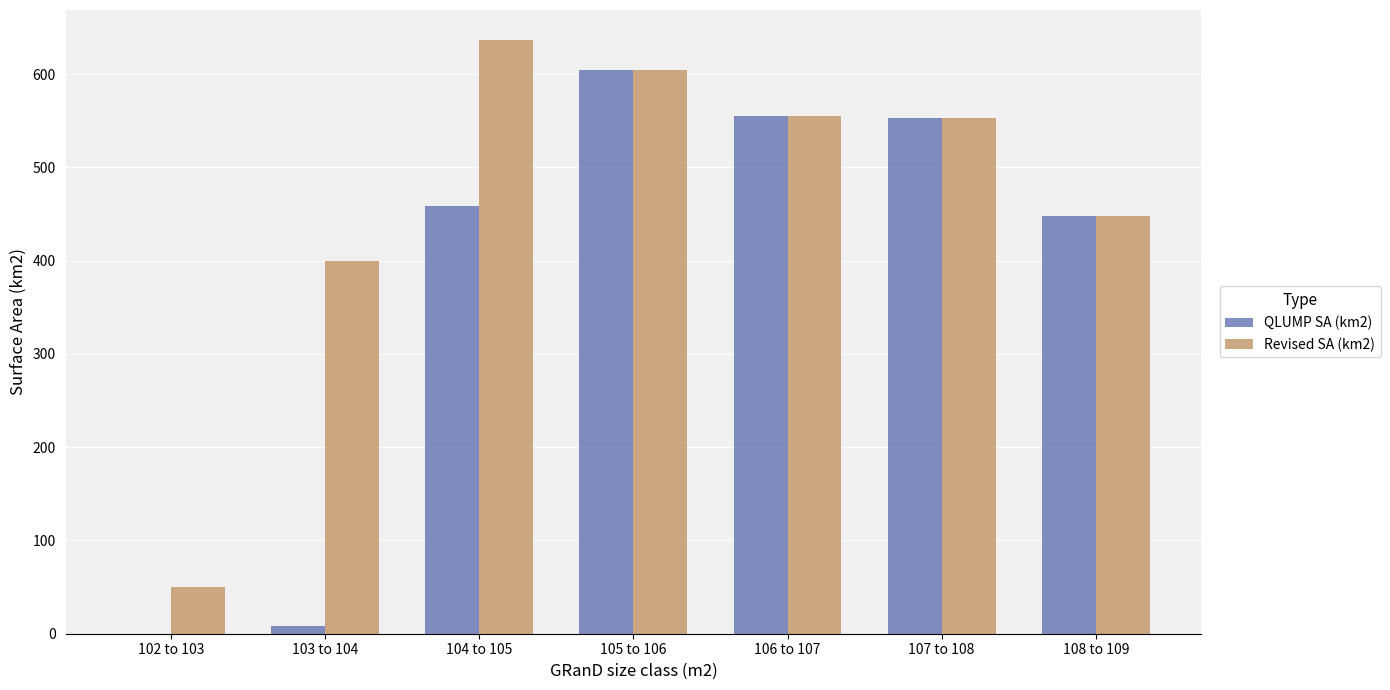

How many series are shown in this chart?

2